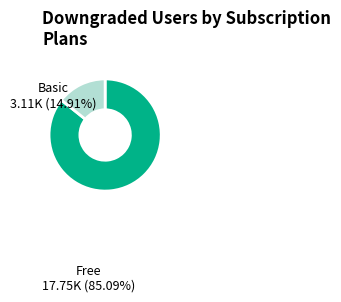

Does any single category account for the majority?

Yes